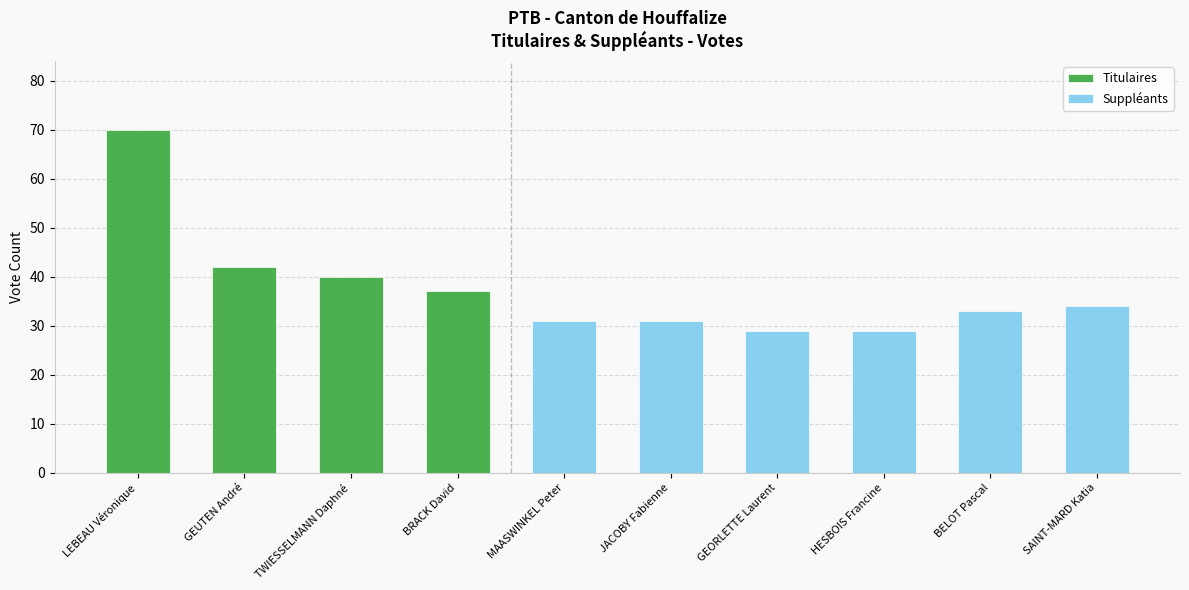

The Titulaires series shows 40 at TWIESSELMANN Daphné. True or false?

True